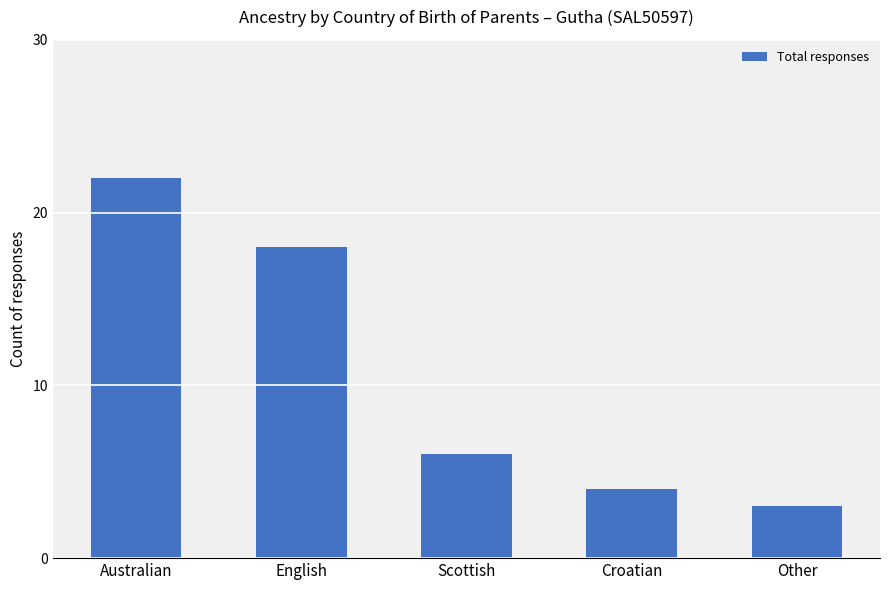

Count the number of data series in this chart.

1